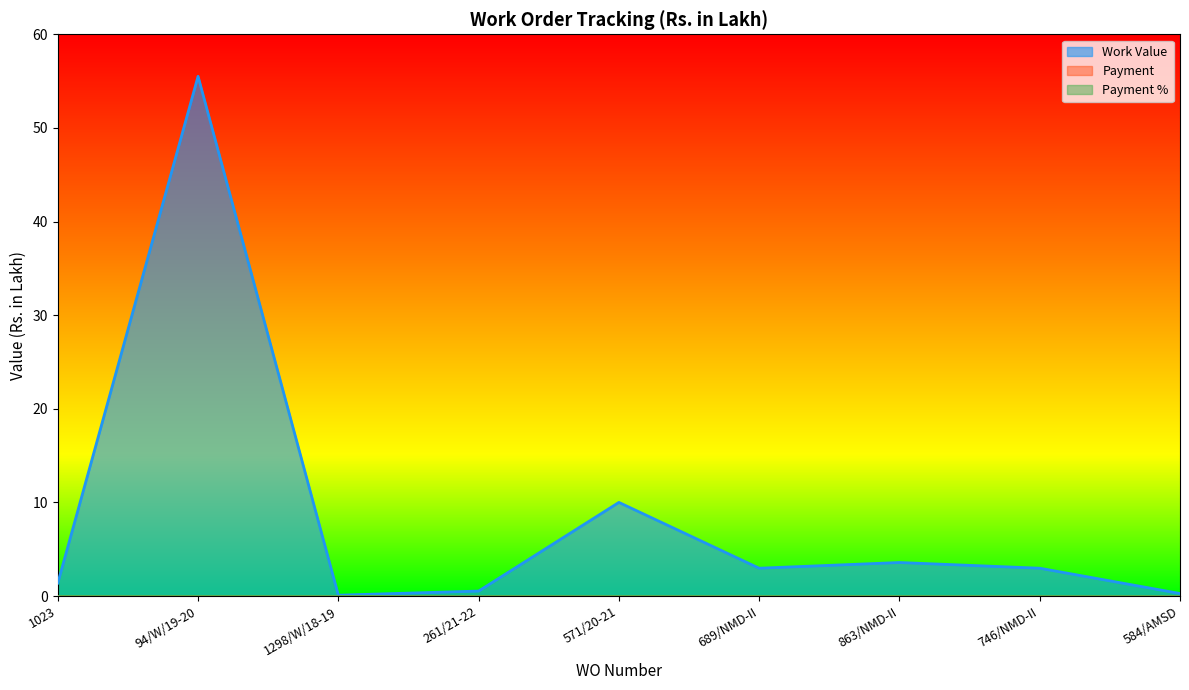

Is it true that Payment % equals 0.0 at 261/21-22?

True